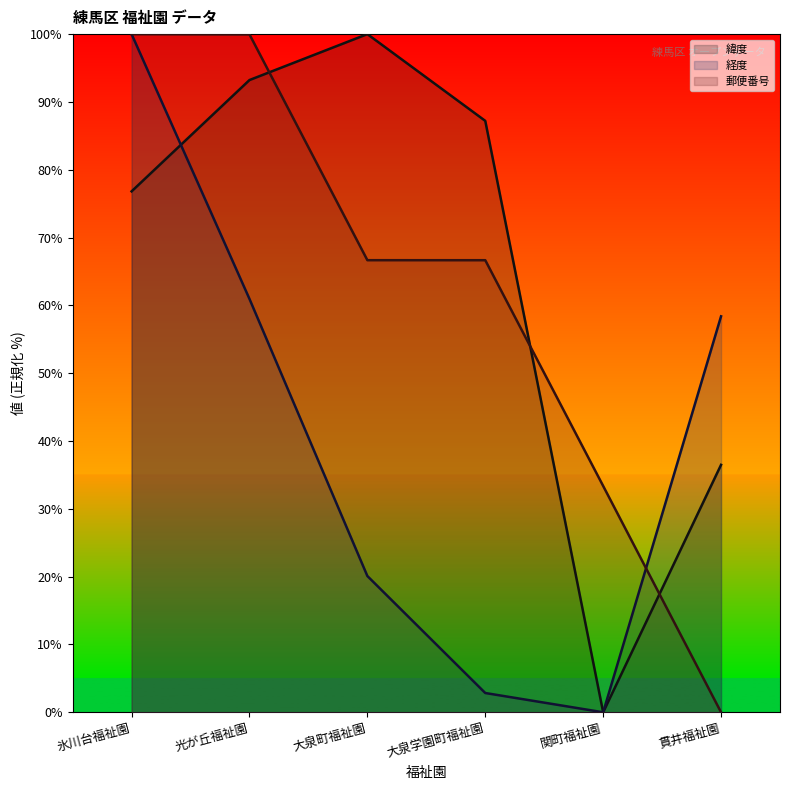

Rank the series by their maximum value, from highest to lowest.

緯度, 経度, 郵便番号